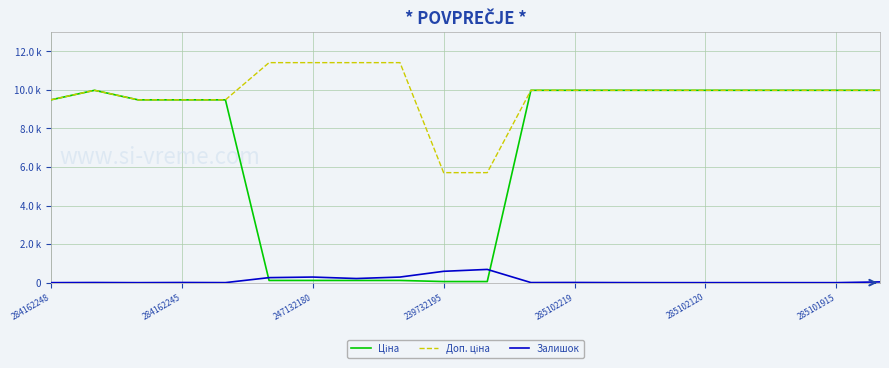

Does the chart have visible grid lines?

Yes